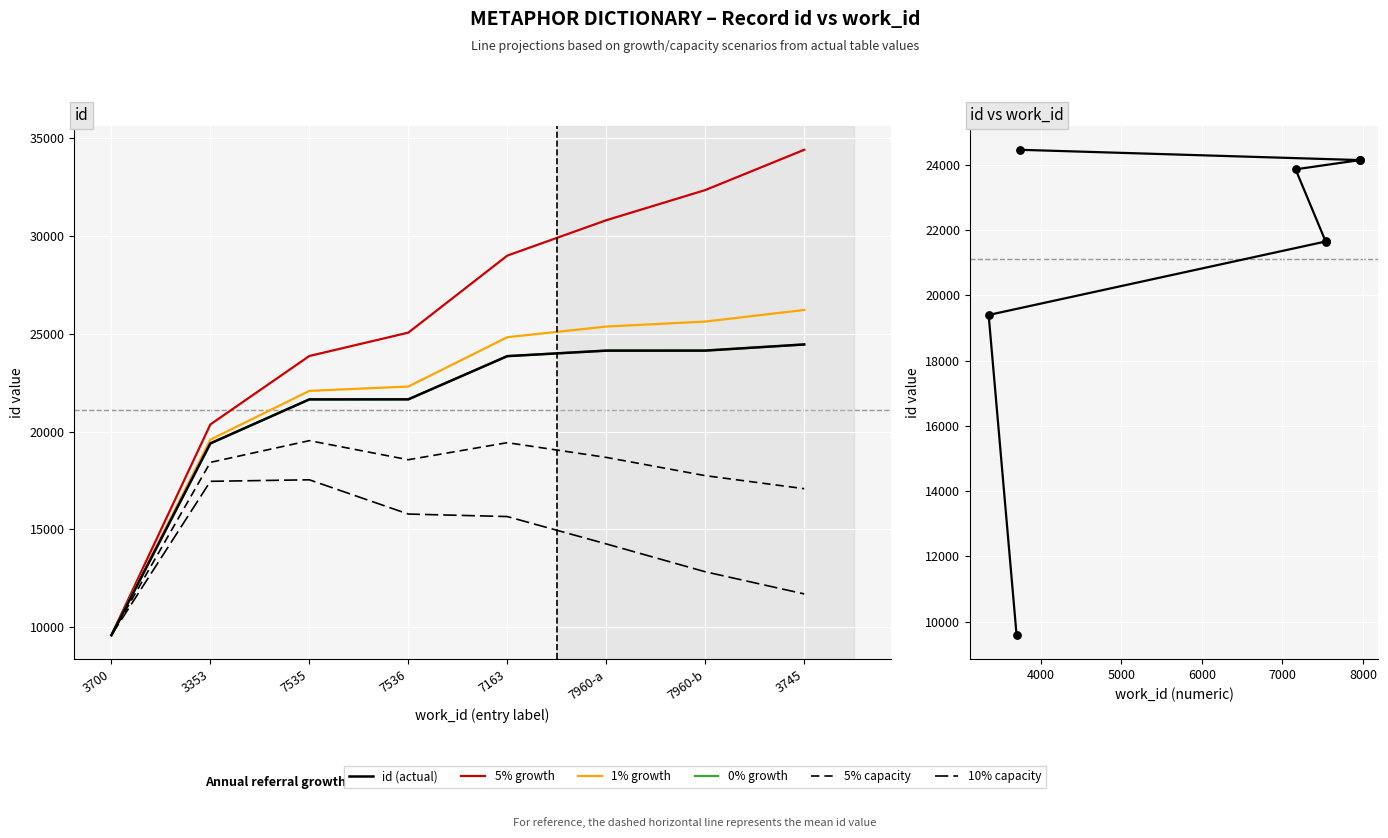

At how many categories does at least one series exceed 9893?

7